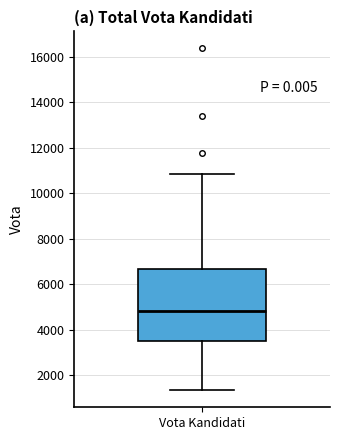

Read this box plot against the y-axis: the position of the median line, the range covered by the box, and the ends of both whiskers. The values are not printed on the chart, so give them approximately, as read against the axis.

median 4800, box 3400 to 6600, whiskers 1400 to 10800